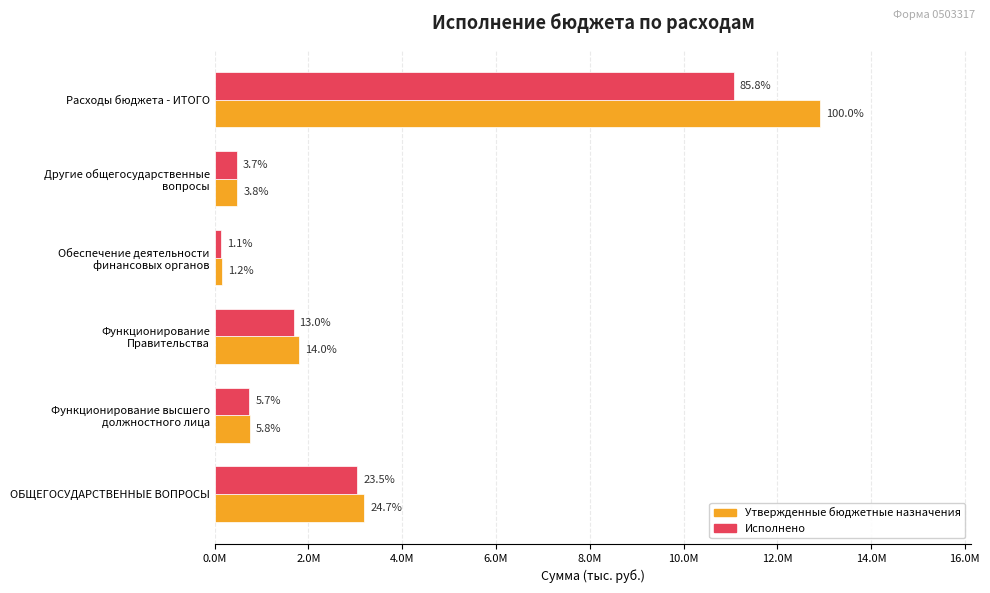

What are all the series names shown in the legend?

Утвержденные бюджетные назначения, Исполнено